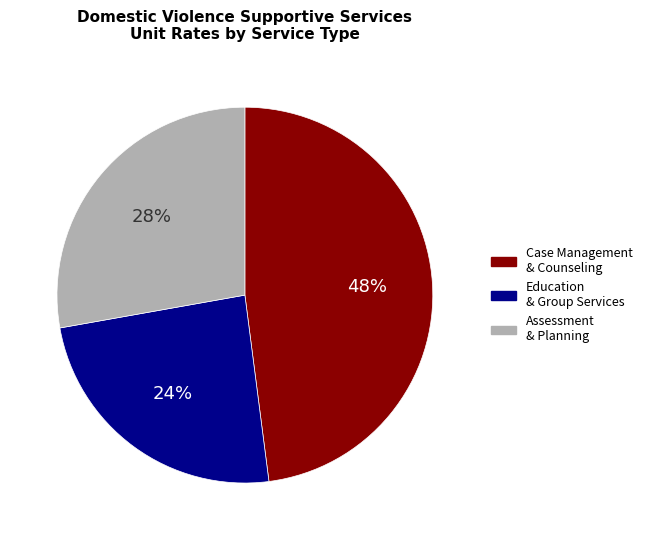

Do Case Management & Counseling and Assessment & Planning together represent more than half of the pie?

Yes